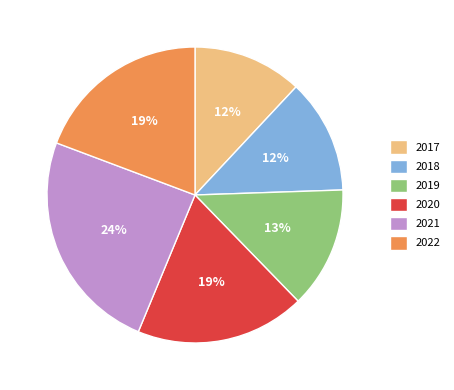

Does 2018 represent more than half of the total?

No